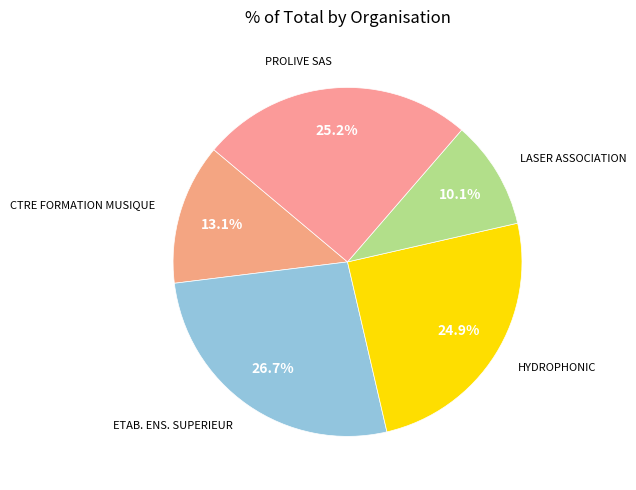

How many slices are in this pie chart?

5